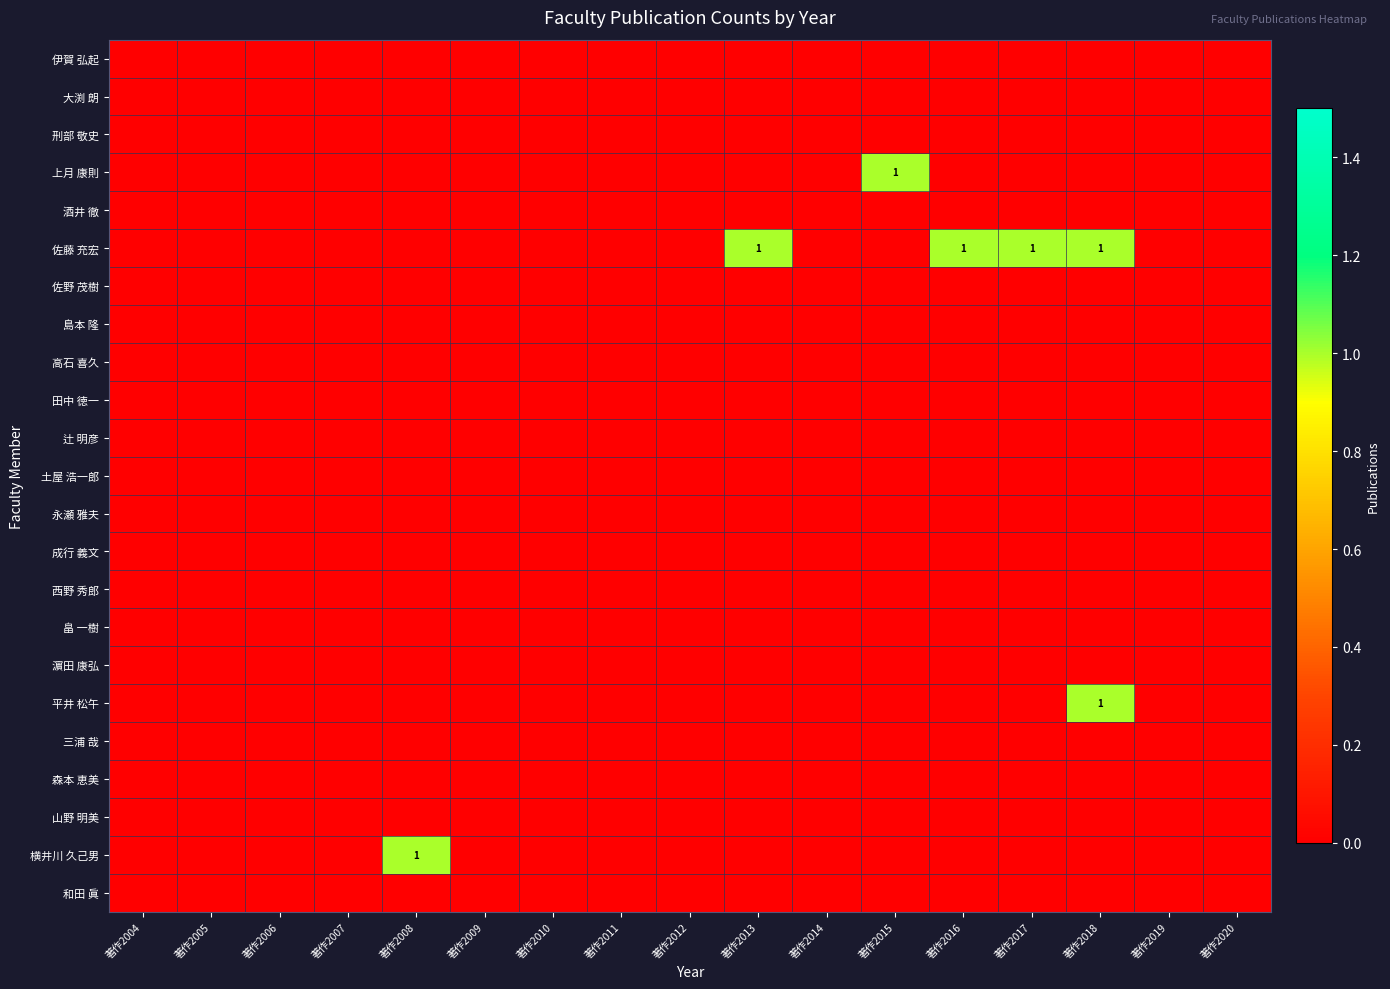

Which series has the widest spread of values?

上月 康則